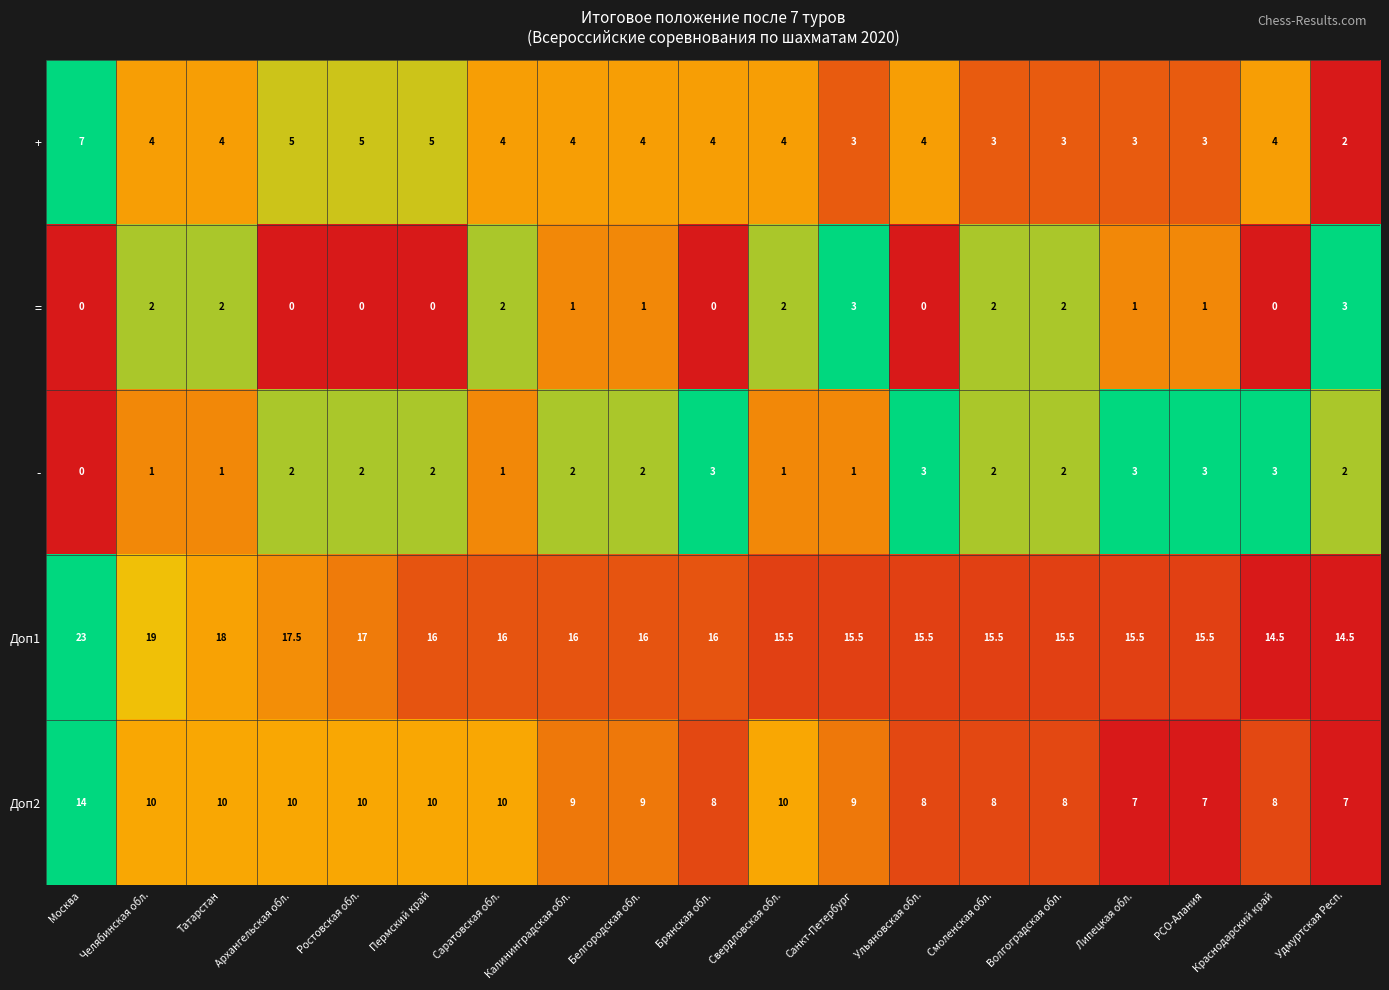

What is the average value of the + series?

3.9